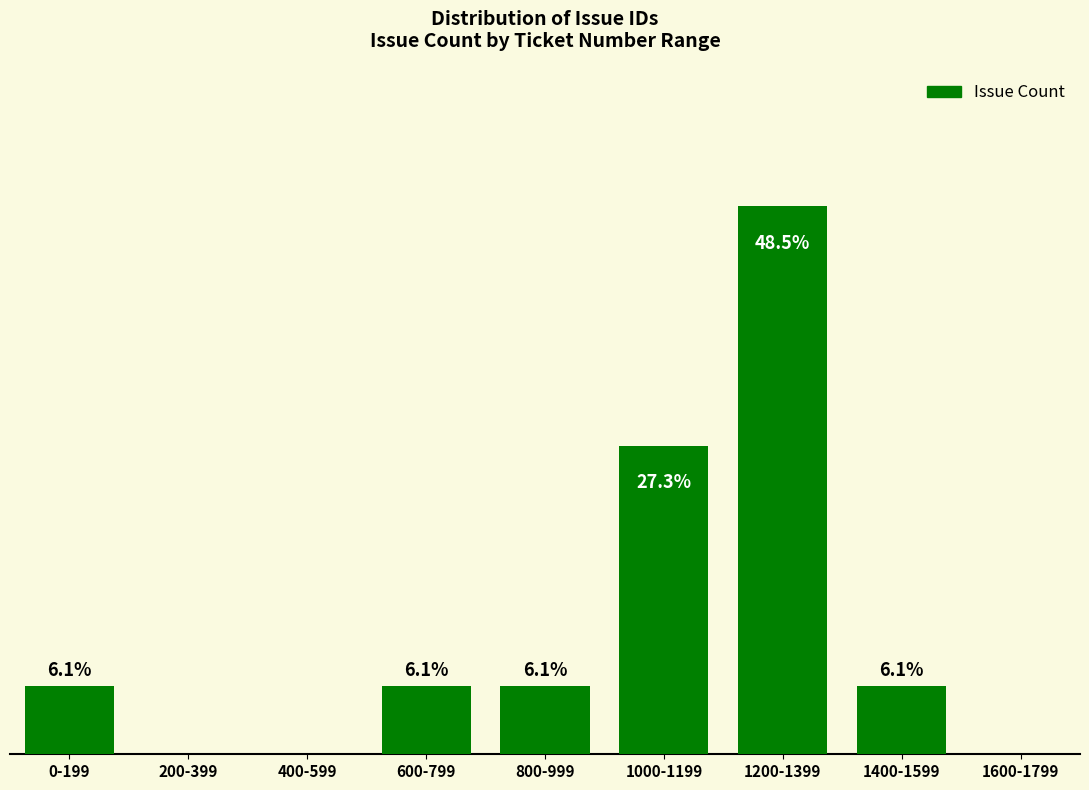

What is the label of the 5th bar from the left?

800-999